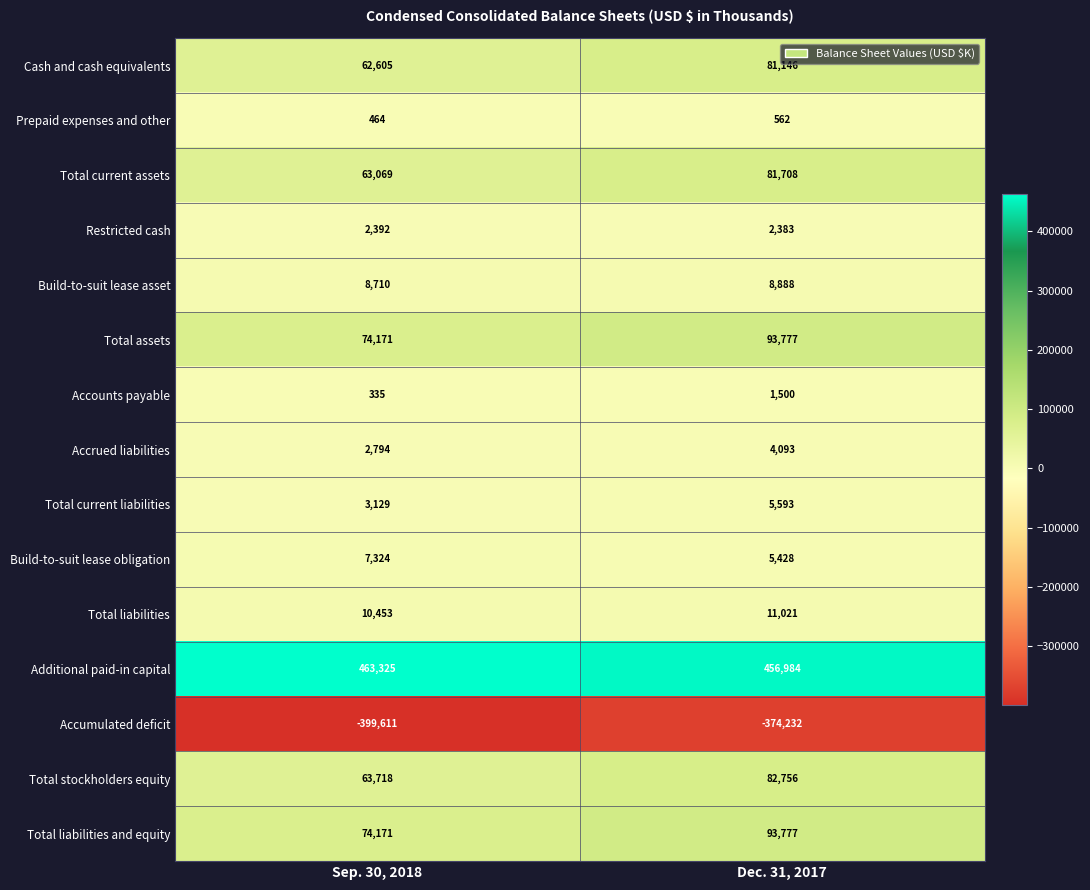

What is the difference between the maximum and minimum values in the Total assets series?

19606